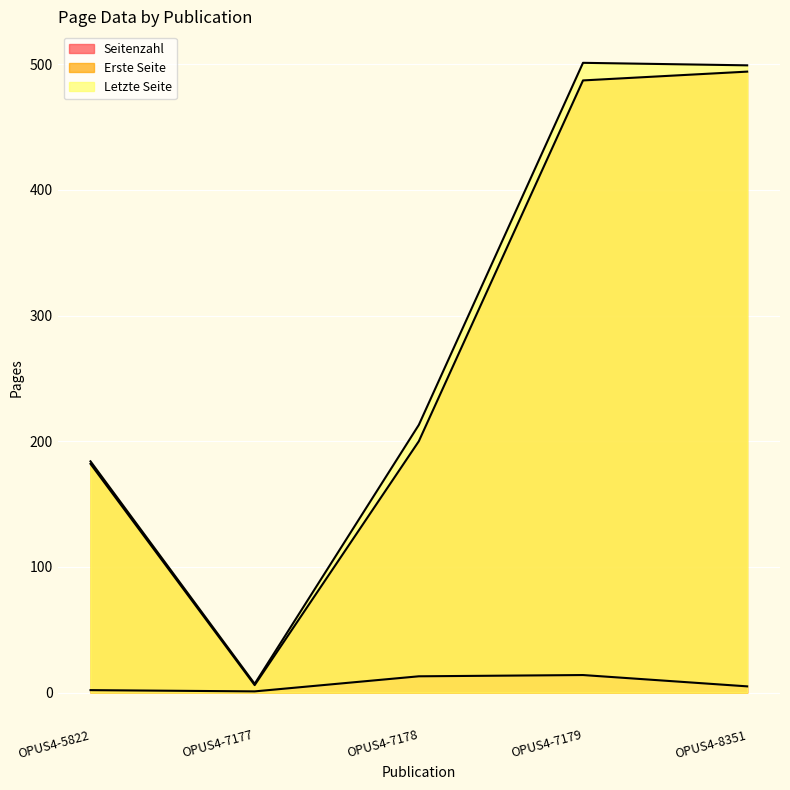

Reading left to right, transcribe all the data shown in this chart.

Seitenzahl: OPUS4-5822=2	OPUS4-7177=1	OPUS4-7178=13	OPUS4-7179=14	OPUS4-8351=5
Erste Seite: OPUS4-5822=182	OPUS4-7177=6	OPUS4-7178=200	OPUS4-7179=487	OPUS4-8351=494
Letzte Seite: OPUS4-5822=184	OPUS4-7177=7	OPUS4-7178=213	OPUS4-7179=501	OPUS4-8351=499